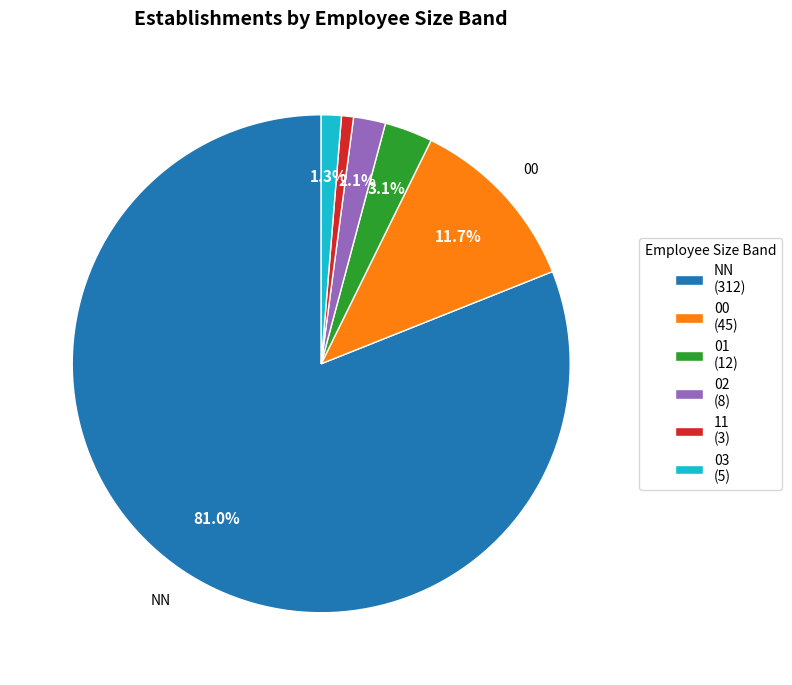

To the nearest percent, what is the difference between the largest and smallest slice percentages?

80%